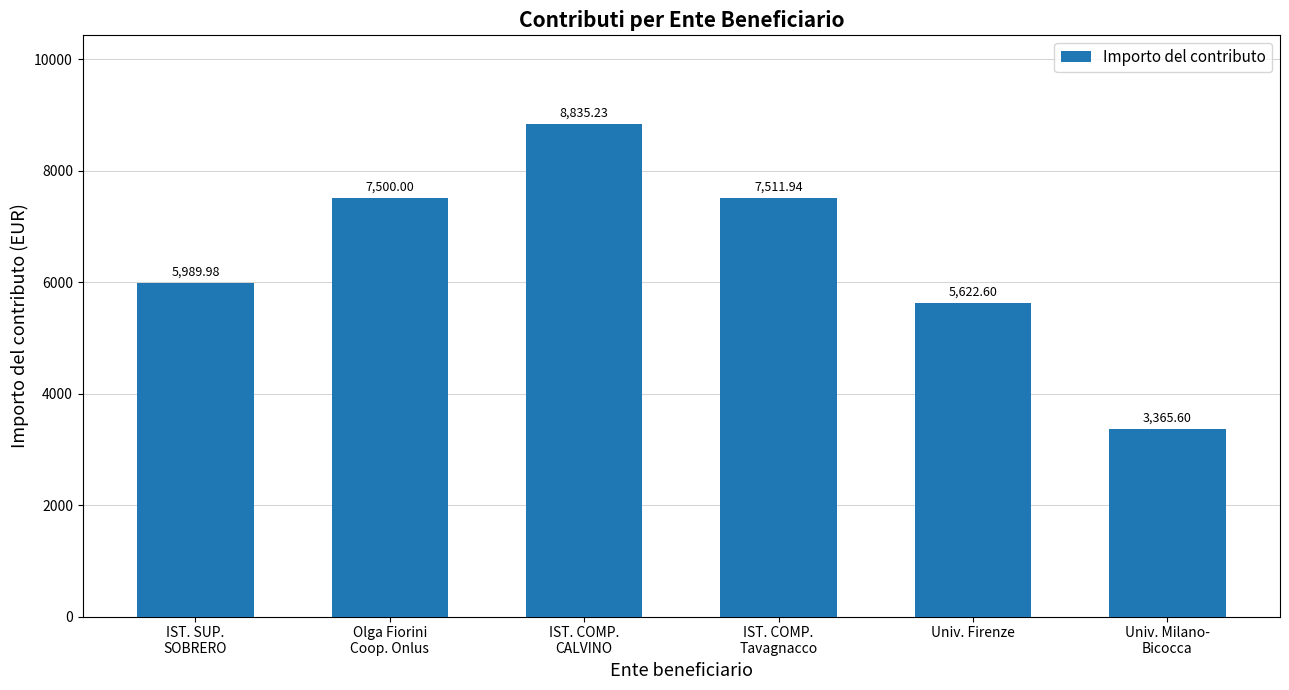

How many bars are there in total?

6